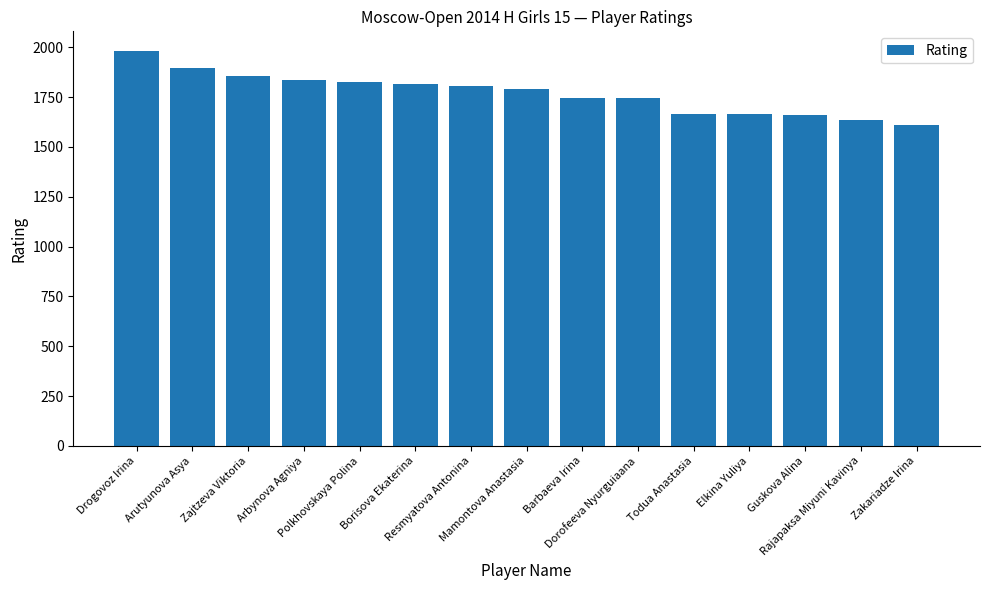

What is the smallest value displayed?

1611